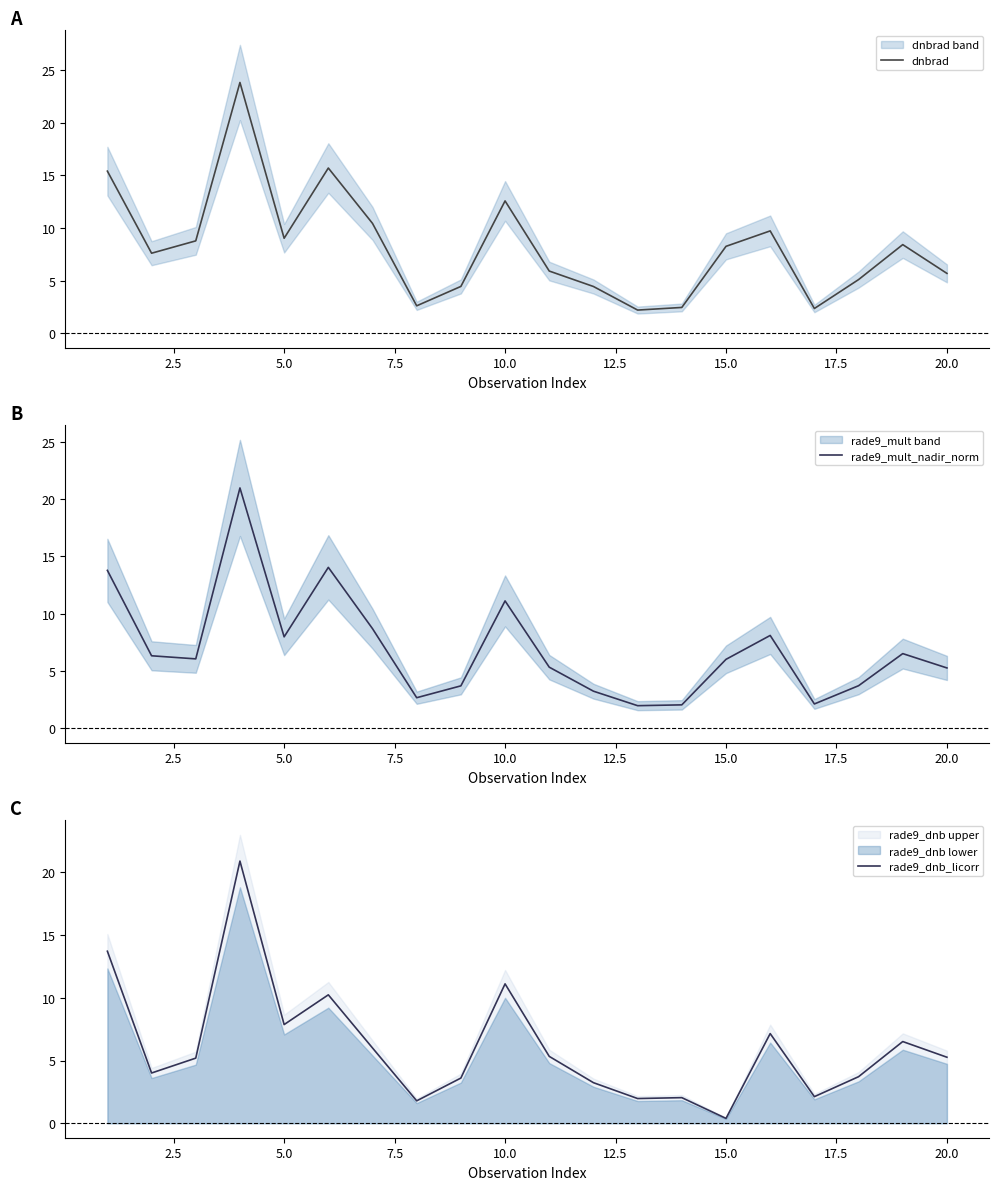

True or false: rade9_mult_nadir_norm has more than 0 points higher than both neighbors.

True